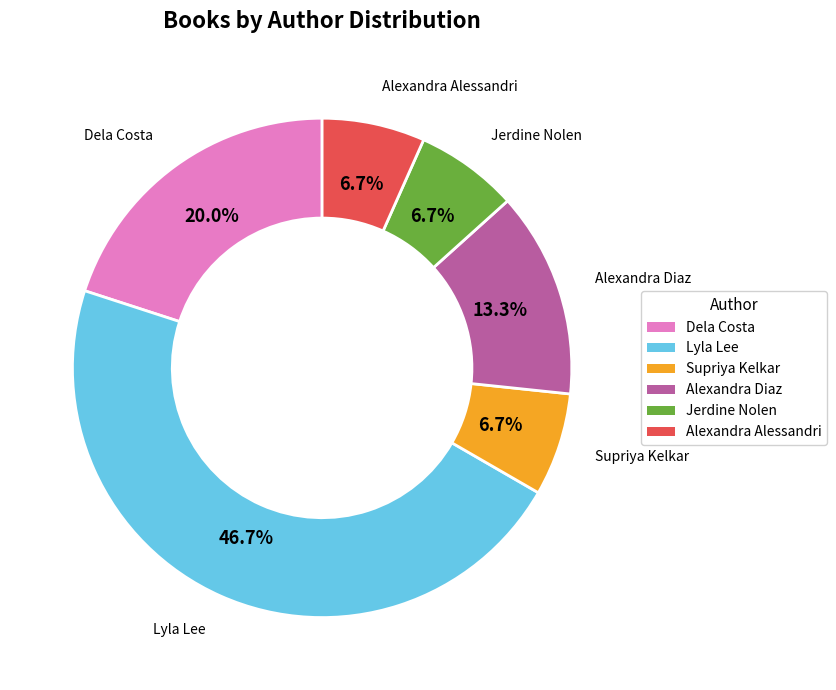

Is there a majority slice in this chart?

No